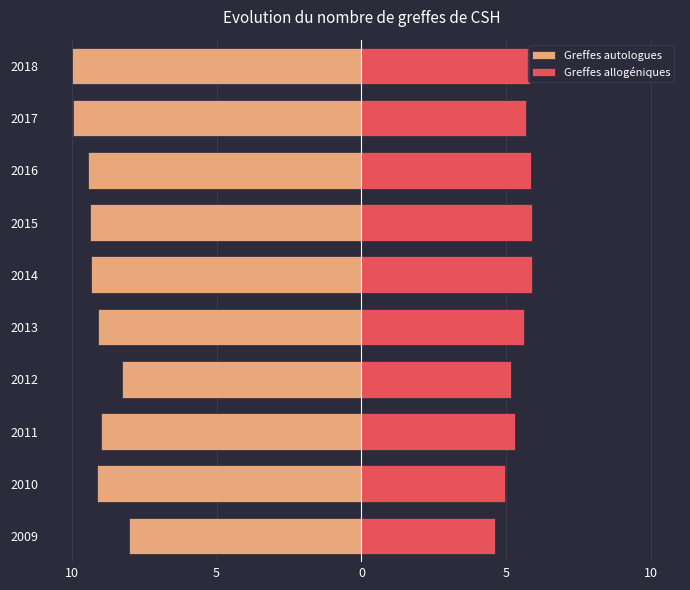

The value of Greffes allogéniques at 2014 is 5.9. True or false?

True